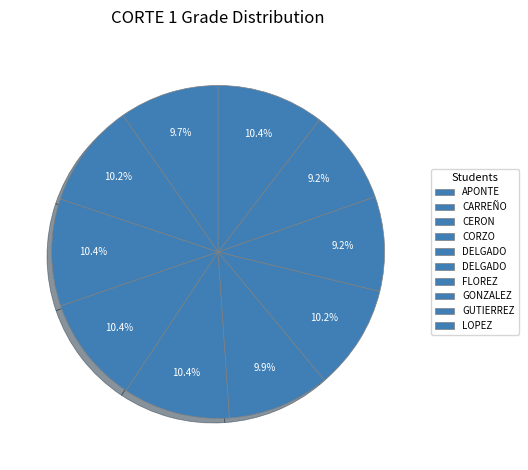

Does any single category account for the majority?

No